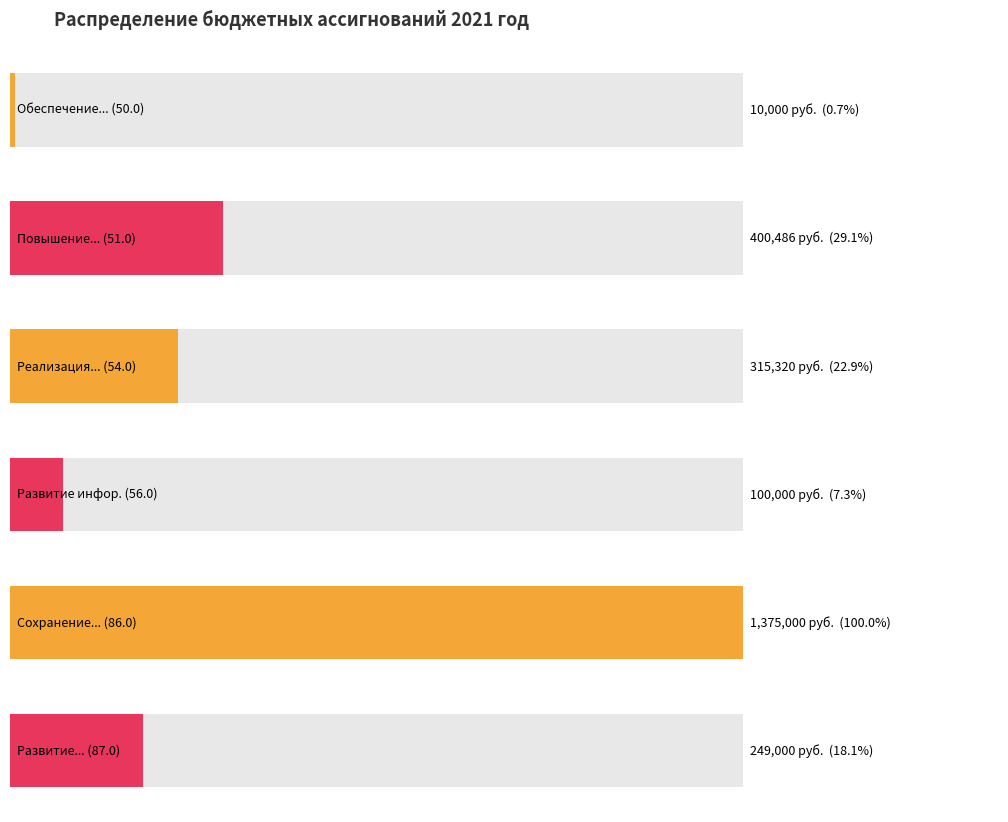

Reading right to left, extract all data points from this chart.

87.0.00.00000=249000	86.0.00.00000=1375000	56.0.00.00000=100000	54.0.00.00000=315320	51.0.00.00000=400486	50.0.00.00000=10000